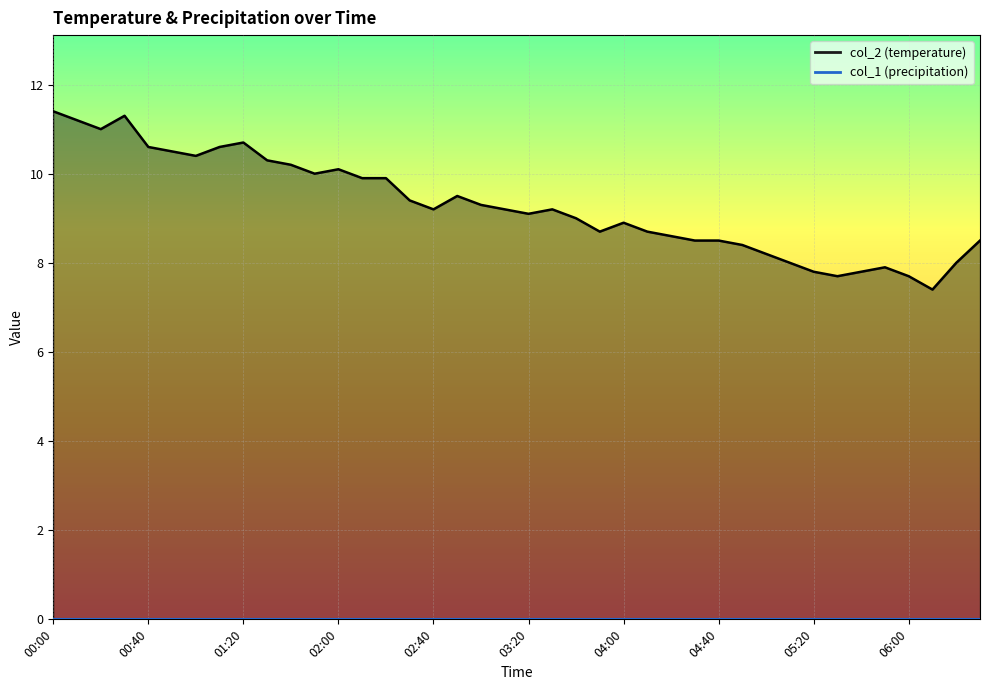

At which label is the value closest to 9?

03:40